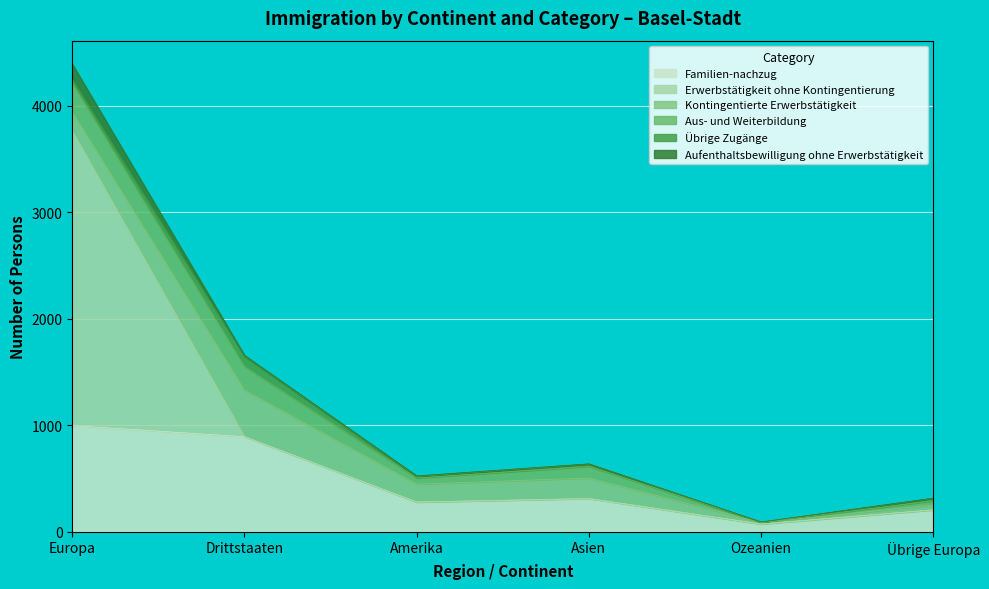

Reading left to right, list all the values displayed in this chart.

Familien-nachzug: Europa=997	Drittstaaten=893	Amerika=279	Asien=311	Ozeanien=73	Übrige Europa=206
Erwerbstätigkeit ohne Kontingentierung: Europa=2769	Drittstaaten=2	Amerika=0	Asien=2	Ozeanien=0	Übrige Europa=0
Kontingentierte Erwerbstätigkeit: Europa=175	Drittstaaten=434	Amerika=168	Asien=192	Ozeanien=14	Übrige Europa=45
Aus- und Weiterbildung: Europa=273	Drittstaaten=224	Amerika=58	Asien=109	Ozeanien=3	Übrige Europa=40
Übrige Zugänge: Europa=43	Drittstaaten=95	Amerika=15	Asien=22	Ozeanien=1	Übrige Europa=24
Aufenthaltsbewilligung ohne Erwerbstätigkeit: Europa=136	Drittstaaten=9	Amerika=5	Asien=2	Ozeanien=1	Übrige Europa=1